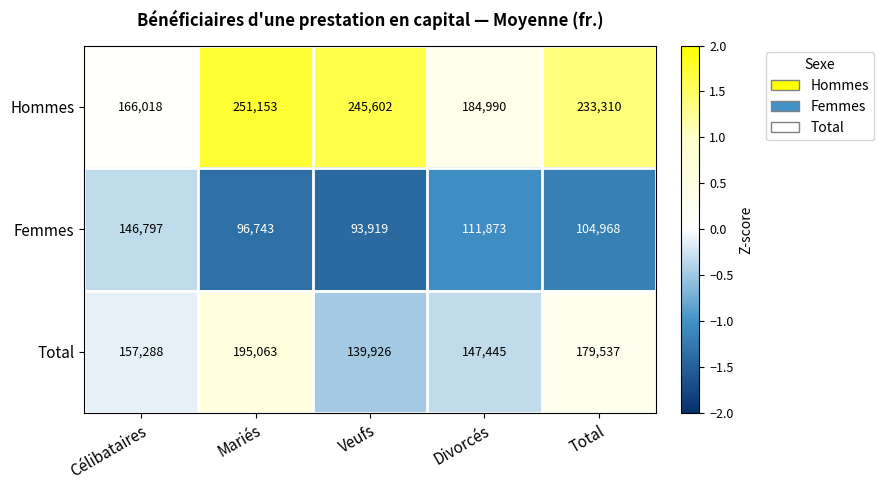

What is the sum of all Total values?

819259